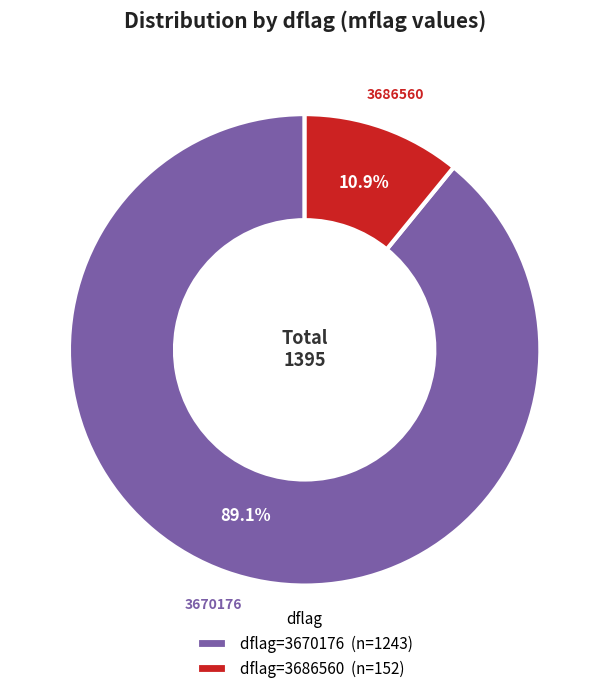

To the nearest percent, what percentage of the pie is 3670176?

89%